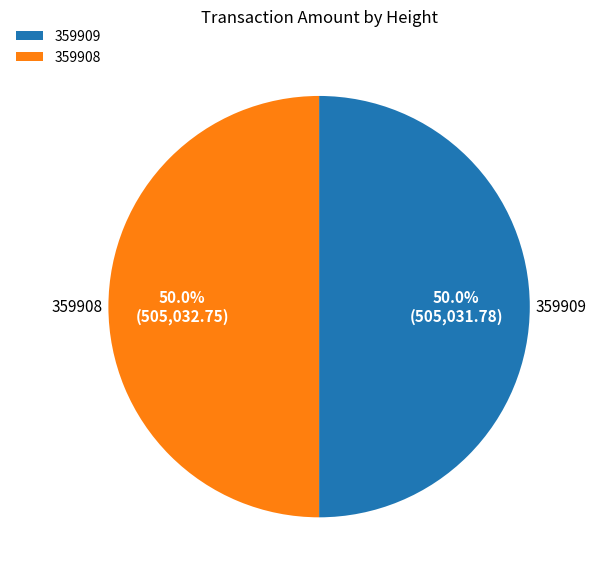

Is it true that 359908 is 43% of the pie?

False